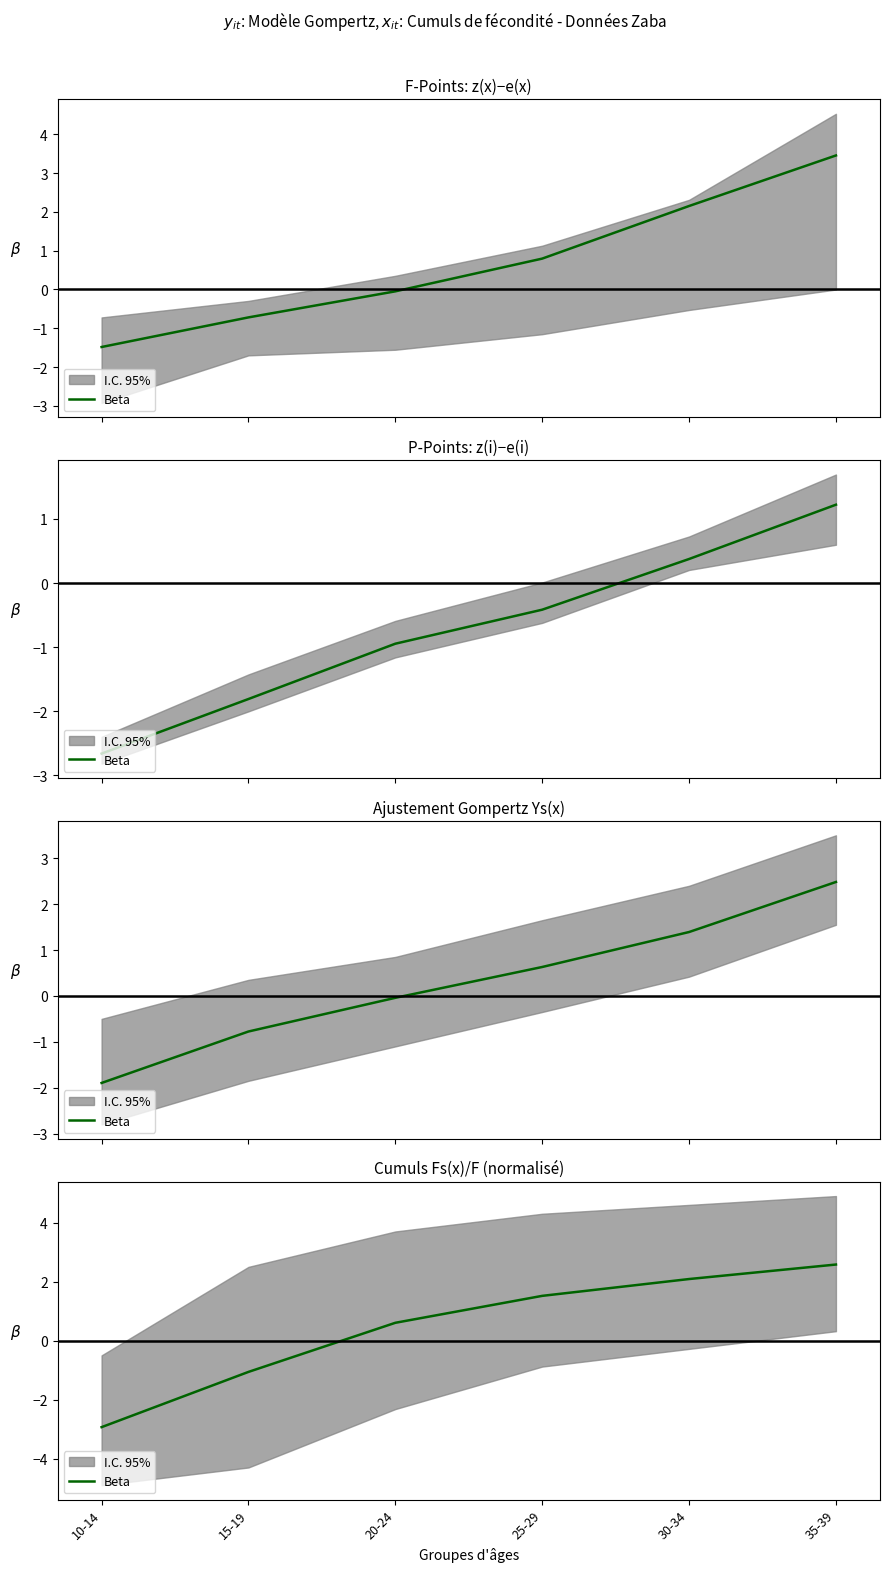

What is the sum of the values at 15-19 and 10-14?

-4.0